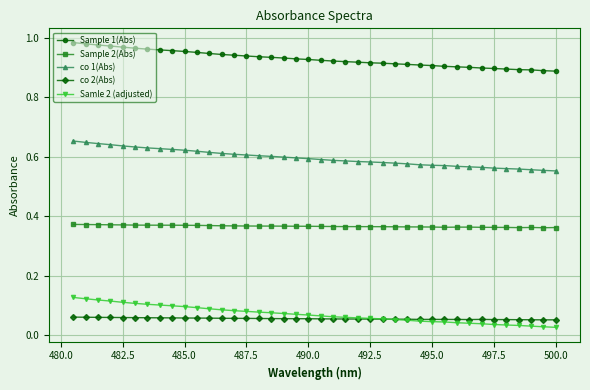

Which series has the largest range (max minus min)?

Samle 2 (adjusted)